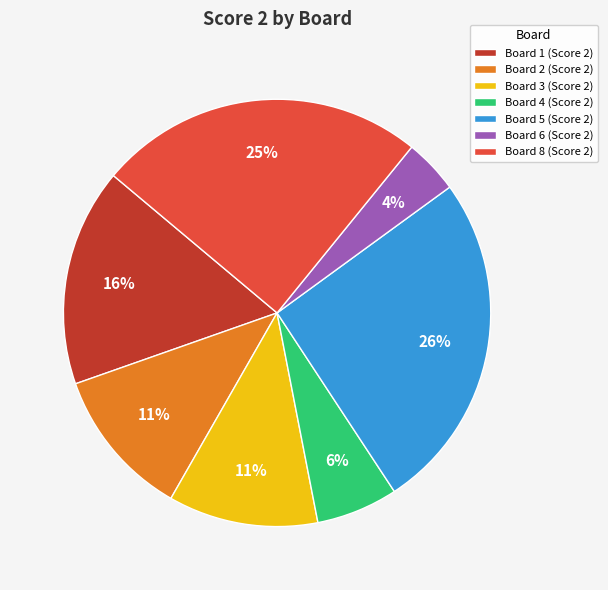

Is there a majority slice in this chart?

No